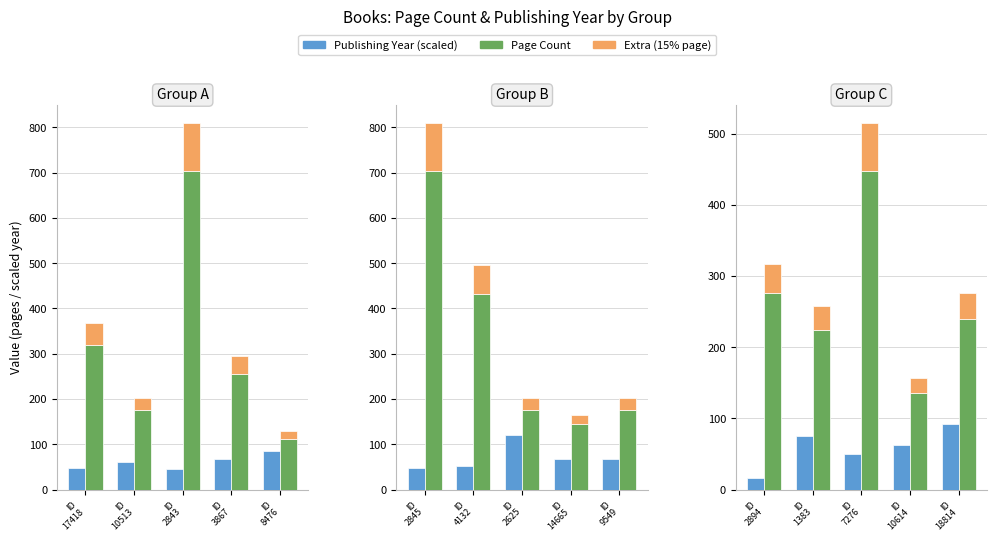

What are all the series names shown in the legend?

Publishing Year (scaled), Page Count, Extra (15% page)